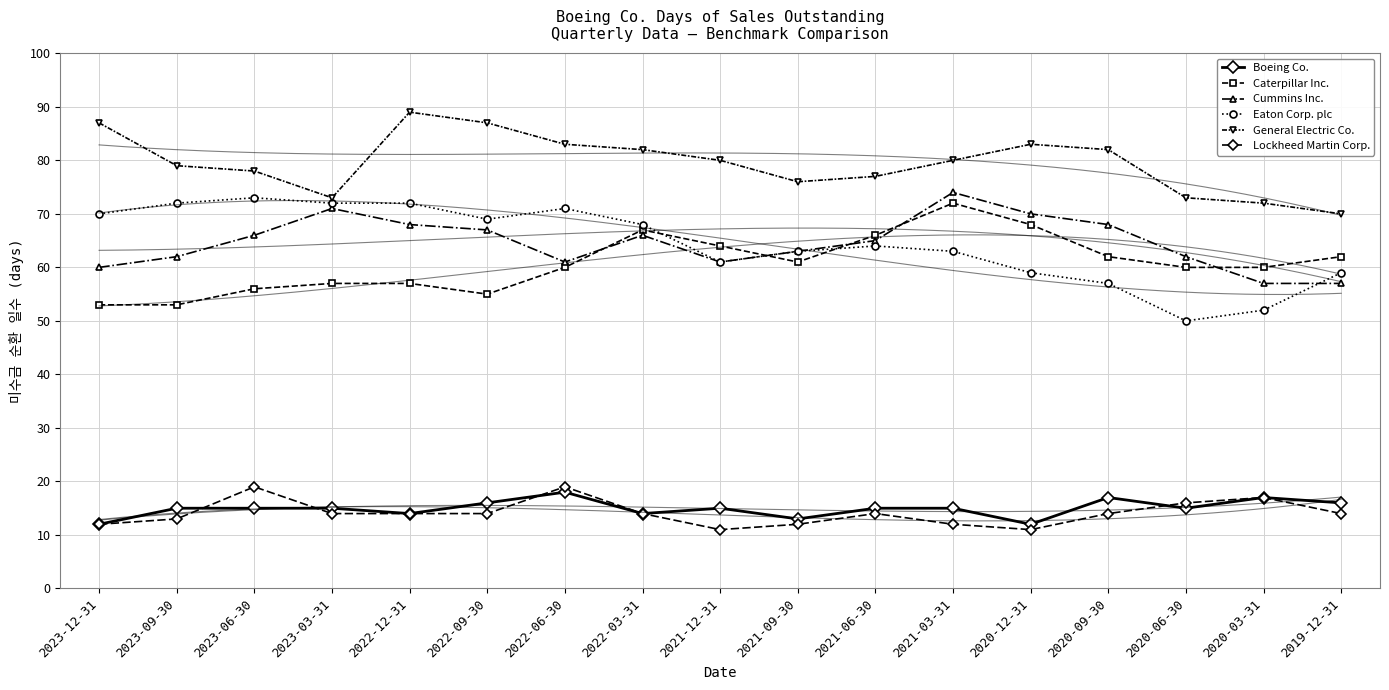

Is the value of Caterpillar Inc. at 2019-12-31 greater than the value of Lockheed Martin Corp. at 2023-12-31?

Yes